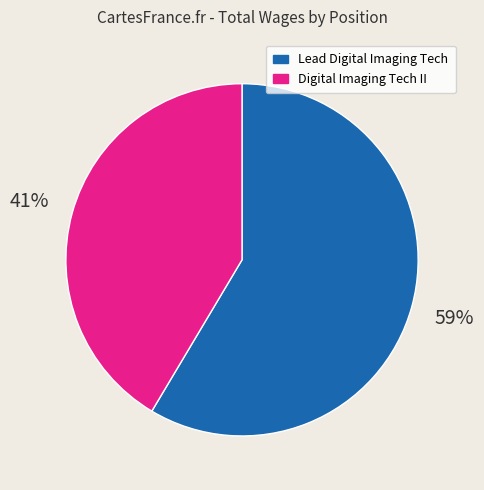

Which slice is the largest?

Lead Digital Imaging Tech